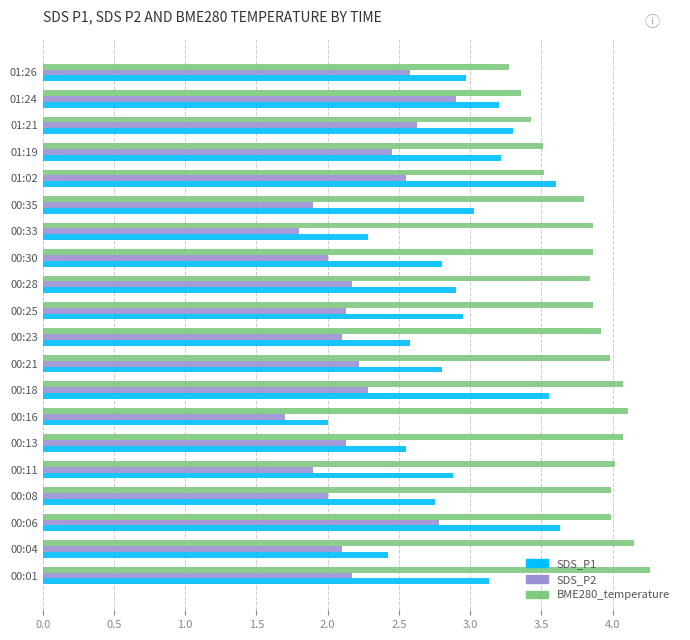

Read the BME280_temperature value at 00:28.

3.8